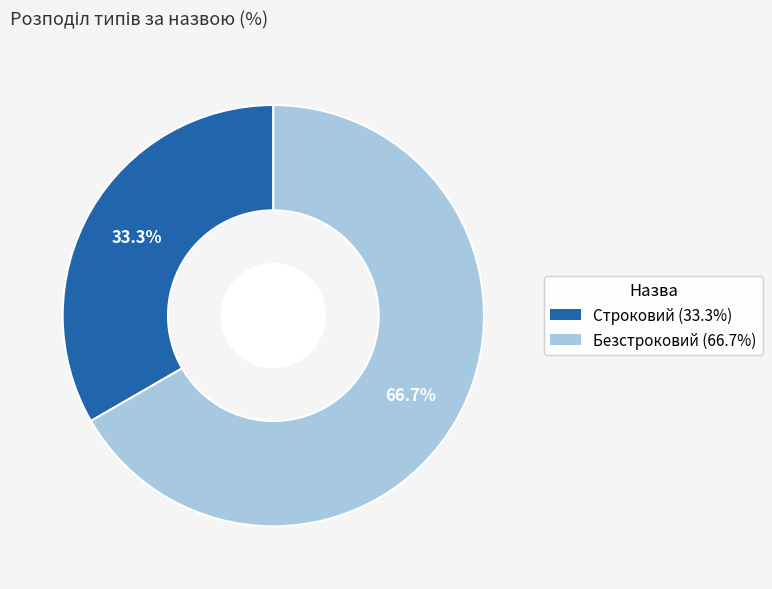

Is it true that Строковий is 42% of the pie?

False